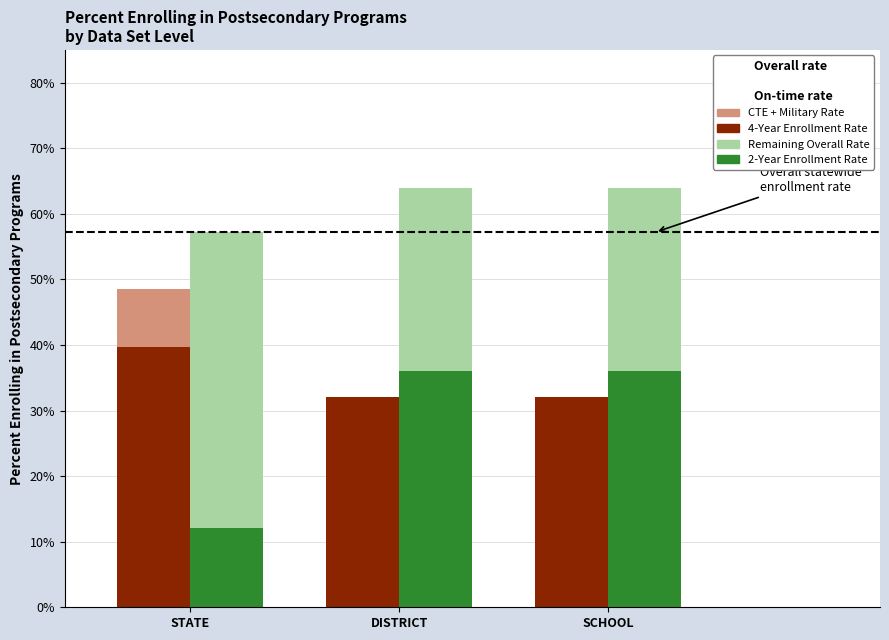

Is it true that CTE + Military Rate equals 0.0 at SCHOOL?

True